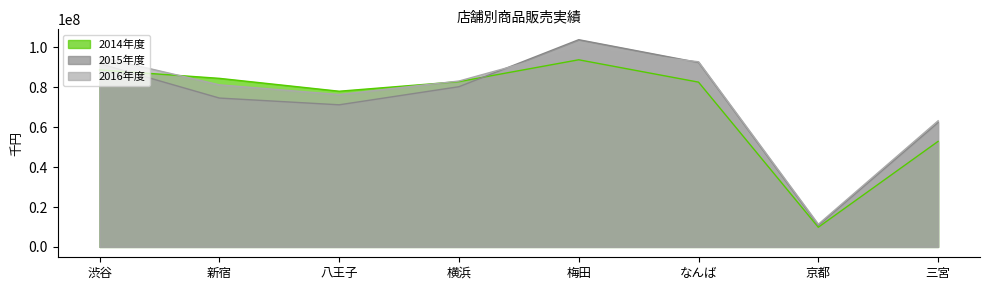

Does the chart display data point markers on the line(s)?

No